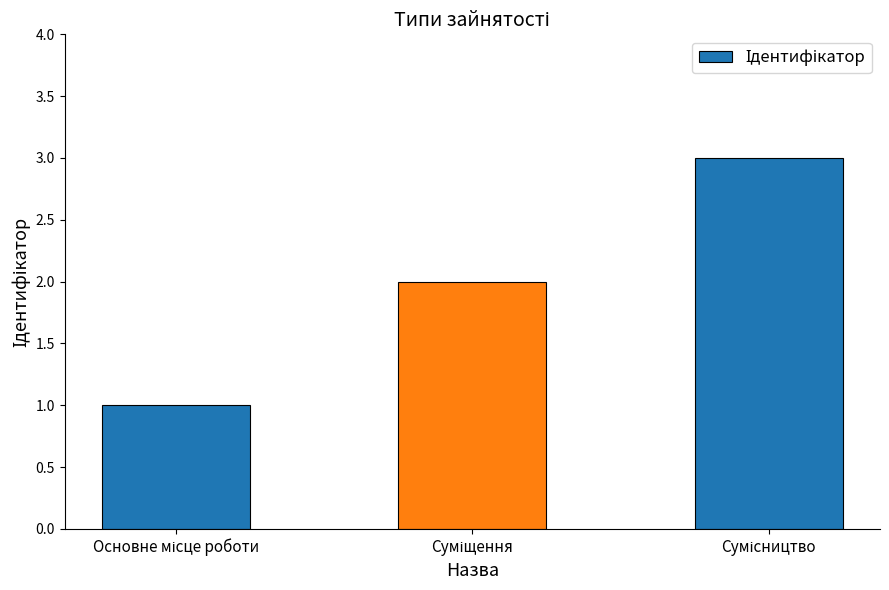

What is the maximum value shown in the chart?

3